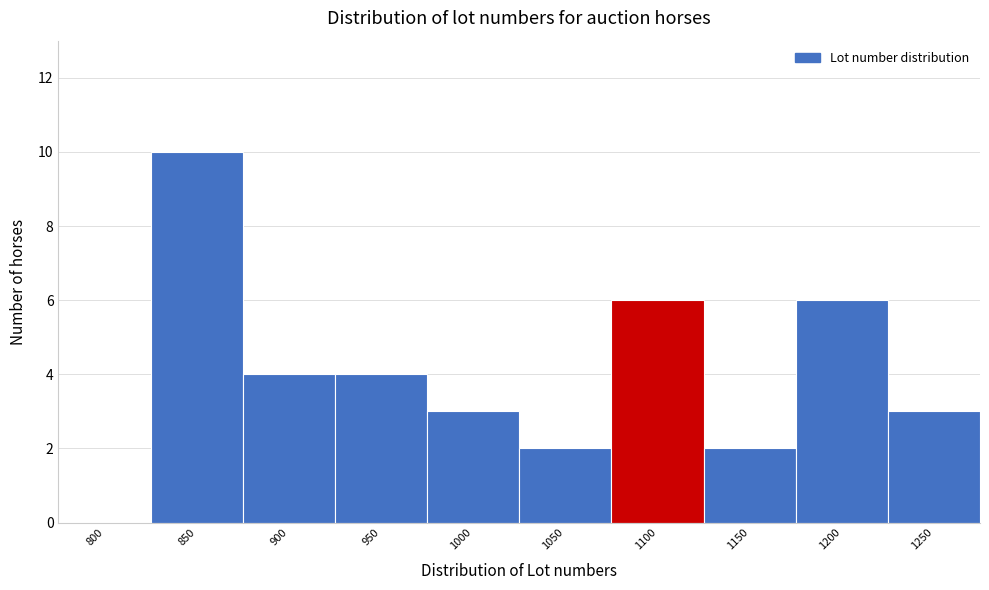

Reading left to right, extract all data points from this chart.

800=0	850=10	900=4	950=4	1000=3	1050=2	1100=6	1150=2	1200=6	1250=3